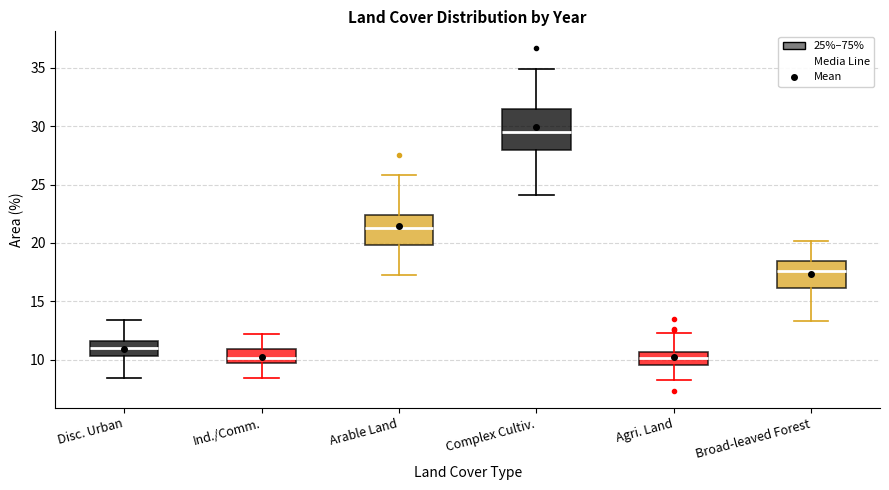

Comparing the boxes themselves (not the whiskers), which one is the tallest?

Complex Cultiv.